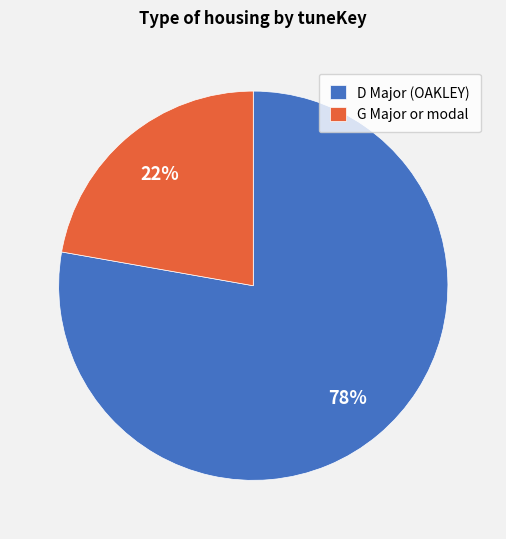

Rank the categories by value from highest to lowest.

D Major, G Major or modal